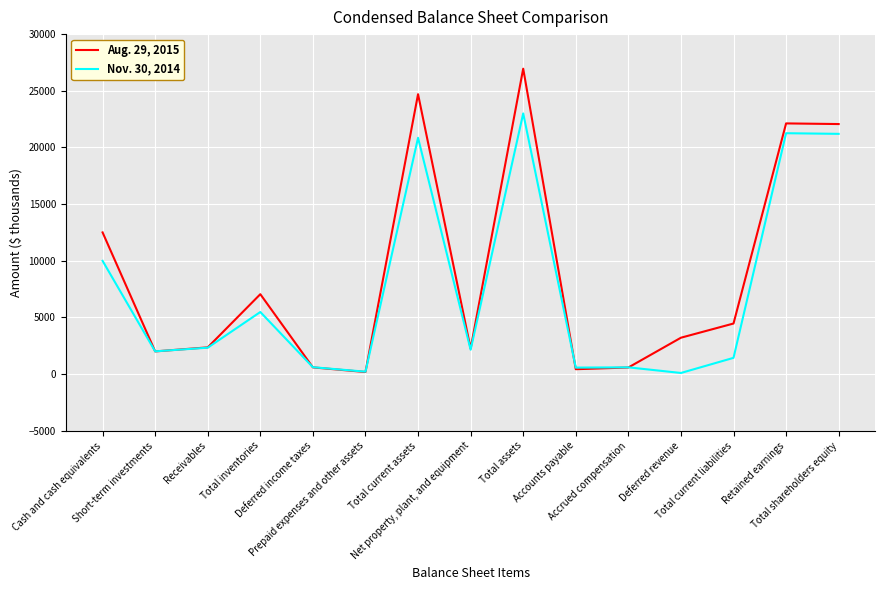

Which series has the widest spread of values?

Aug. 29, 2015